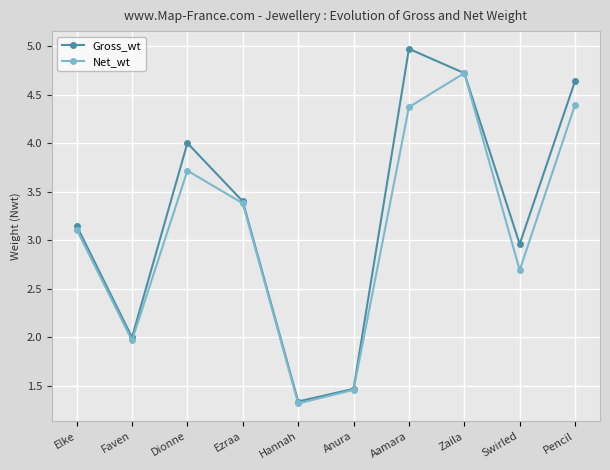

The Net_wt series shows 5.6 at Ezraa. True or false?

False